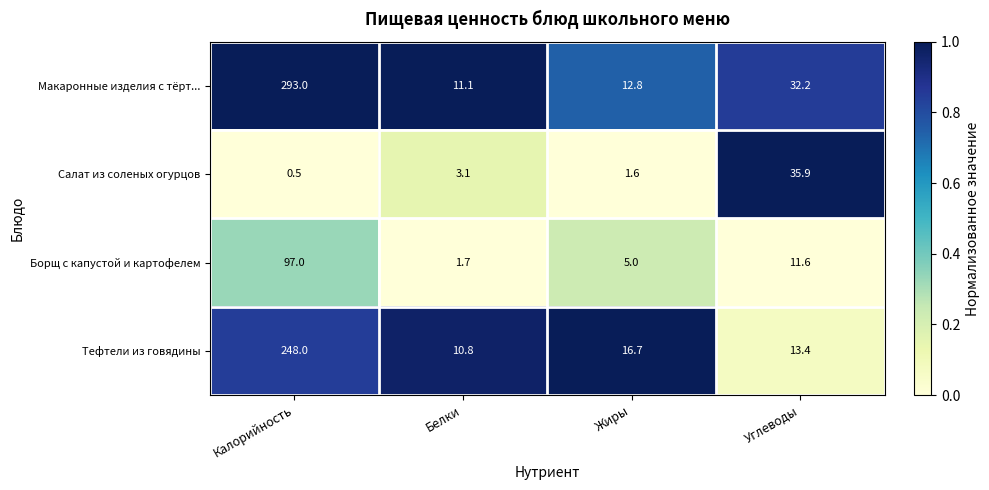

Reading left to right, list all the values displayed in this chart.

Макаронные изделия с тёрт...: Калорийность=293.0	Белки=11.1	Жиры=12.8	Углеводы=32.2
Салат из соленых огурцов: Калорийность=0.5	Белки=3.1	Жиры=1.6	Углеводы=35.9
Борщ с капустой и картофелем: Калорийность=97.0	Белки=1.7	Жиры=5.0	Углеводы=11.6
Тефтели из говядины: Калорийность=248.0	Белки=10.8	Жиры=16.7	Углеводы=13.4